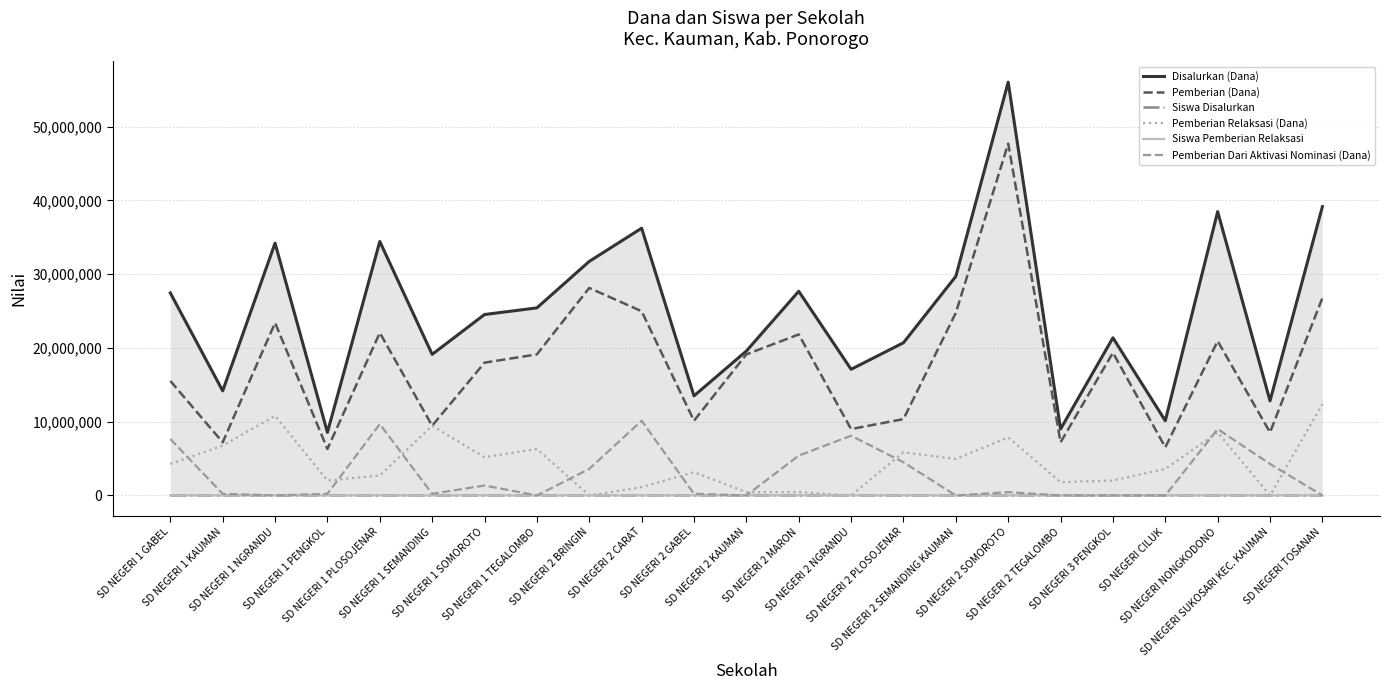

At SD NEGERI 2 BRINGIN, list the series in order from largest to smallest.

Disalurkan (Dana), Pemberian (Dana), Pemberian Dari Aktivasi Nominasi (Dana), Siswa Disalurkan, Pemberian Relaksasi (Dana), Siswa Pemberian Relaksasi